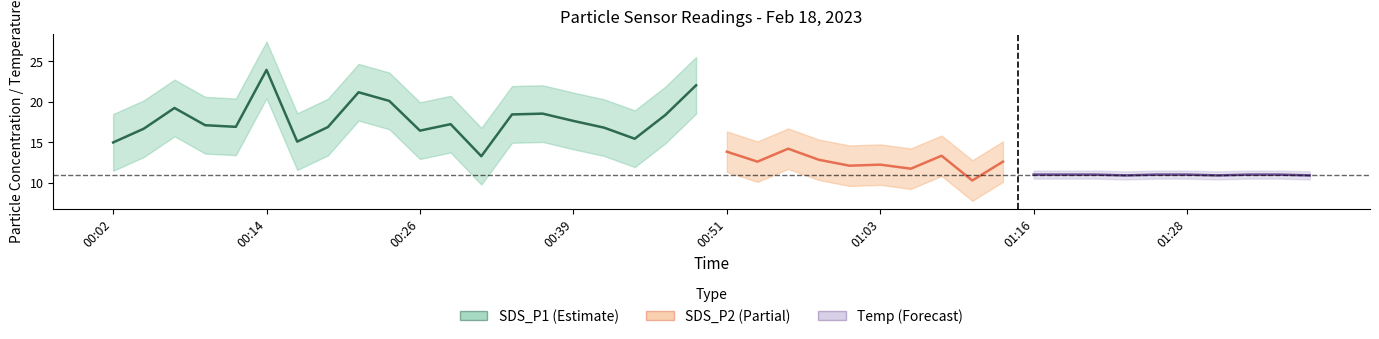

At which category is the sum across all series the highest?

00:14